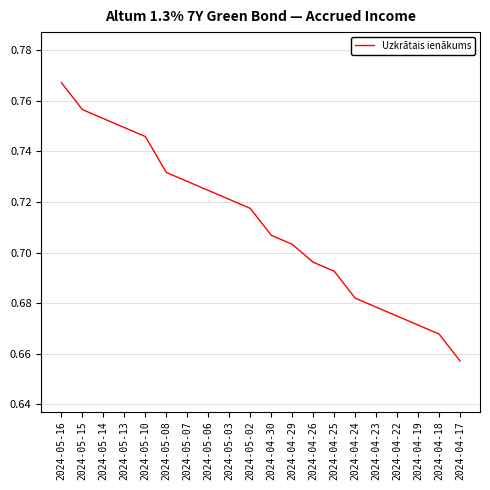

Which label corresponds to the largest value in the chart?

2024-05-16